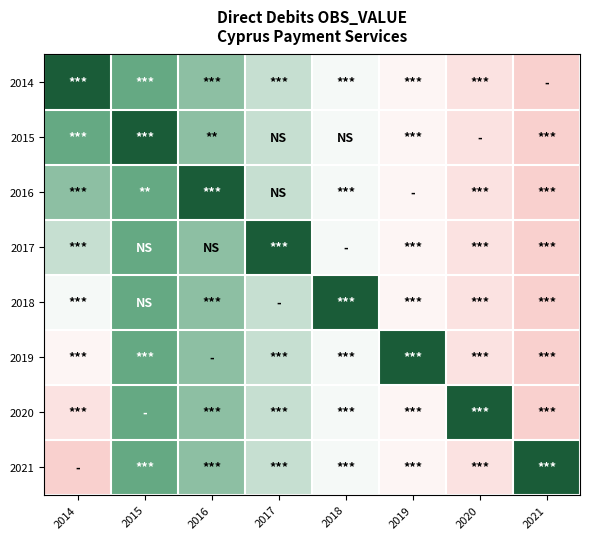

Reading right to left, extract all data points from this chart.

2014: 2021=11.1	2020=10.4	2019=9.7	2018=9.3	2017=8.8	2016=8.4	2015=8.1	2014=5.8
2015: 2021=11.1	2020=10.4	2019=9.7	2018=9.3	2017=8.8	2016=8.4	2015=5.8	2014=8.1
2016: 2021=11.1	2020=10.4	2019=9.7	2018=9.3	2017=8.8	2016=5.8	2015=8.1	2014=8.4
2017: 2021=11.1	2020=10.4	2019=9.7	2018=9.3	2017=5.8	2016=8.4	2015=8.1	2014=8.8
2018: 2021=11.1	2020=10.4	2019=9.7	2018=5.8	2017=8.8	2016=8.4	2015=8.1	2014=9.3
2019: 2021=11.1	2020=10.4	2019=5.8	2018=9.3	2017=8.8	2016=8.4	2015=8.1	2014=9.7
2020: 2021=11.1	2020=5.8	2019=9.7	2018=9.3	2017=8.8	2016=8.4	2015=8.1	2014=10.4
2021: 2021=5.8	2020=10.4	2019=9.7	2018=9.3	2017=8.8	2016=8.4	2015=8.1	2014=11.1